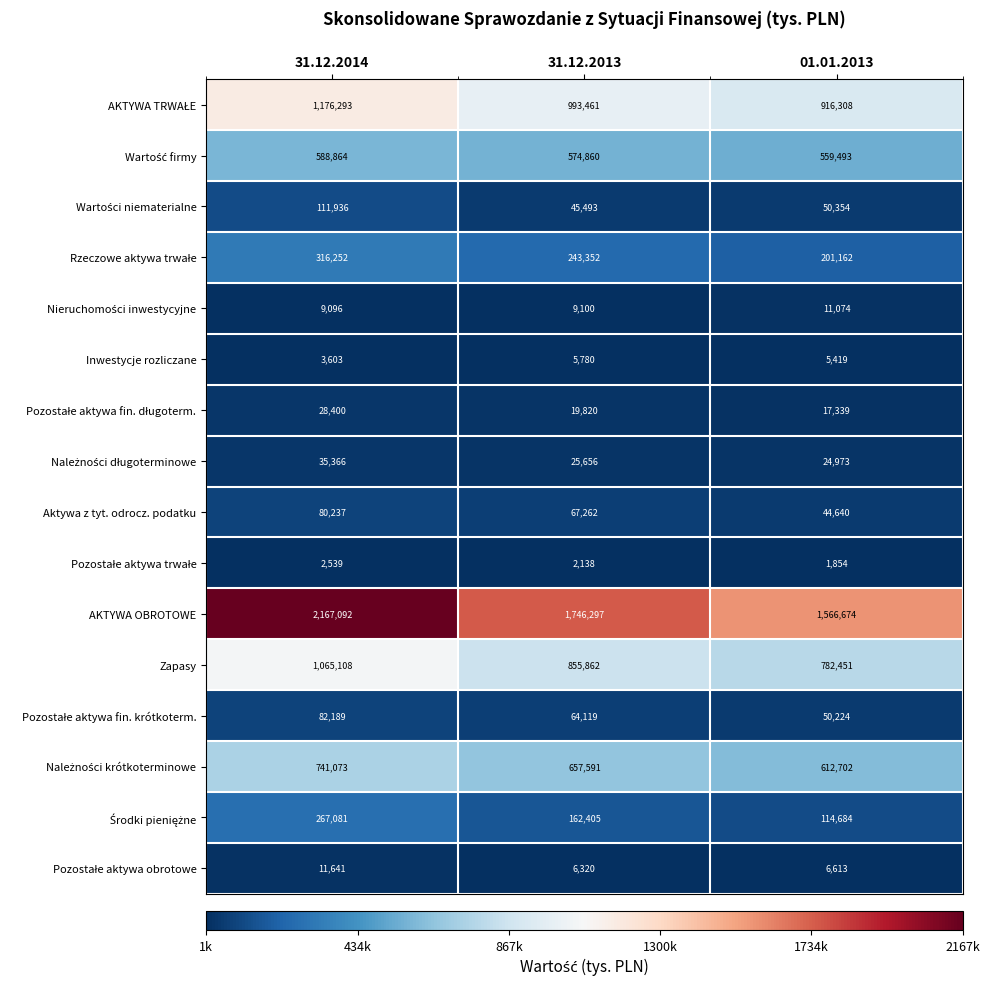

What value does the Aktywa z tyt. odrocz. podatku series have at 31.12.2014, to the nearest 100?

80200